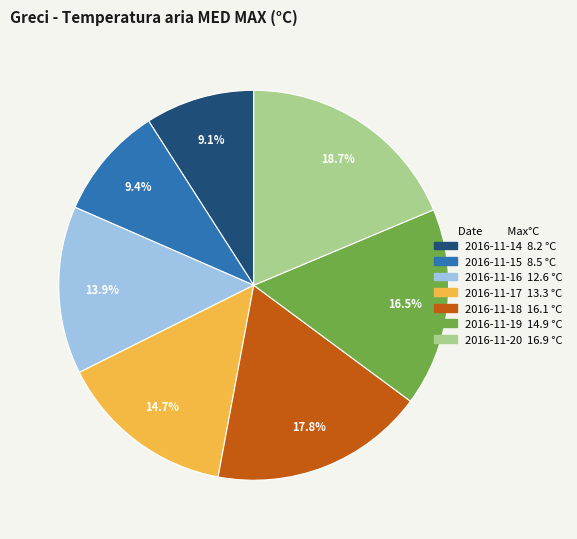

How many segments does this pie chart have?

7